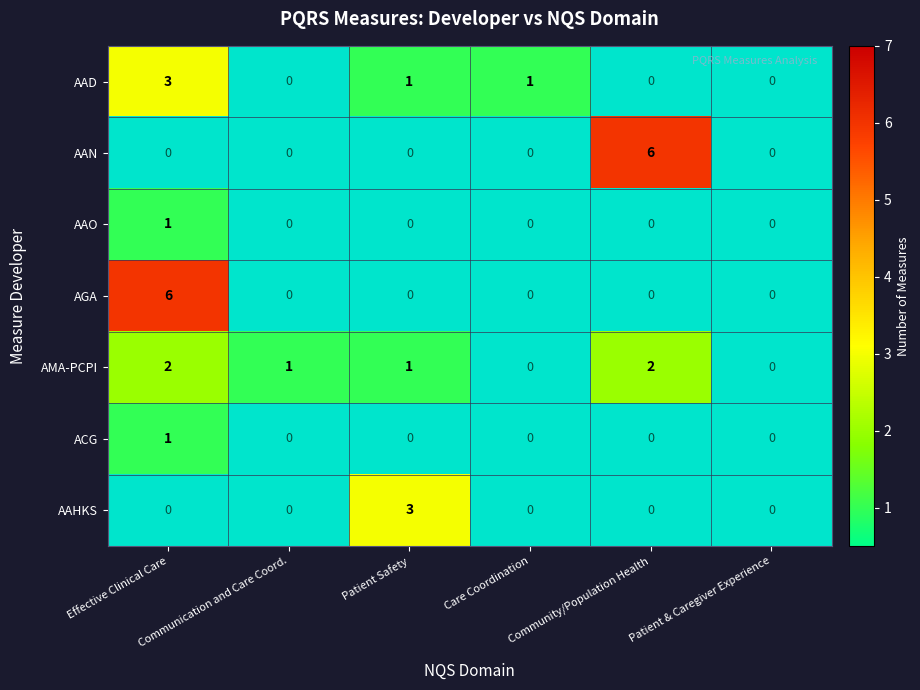

Rank the series at Communication and Care Coord. from lowest to highest value.

AAD, AAN, AAO, AGA, ACG, AAHKS, AMA-PCPI